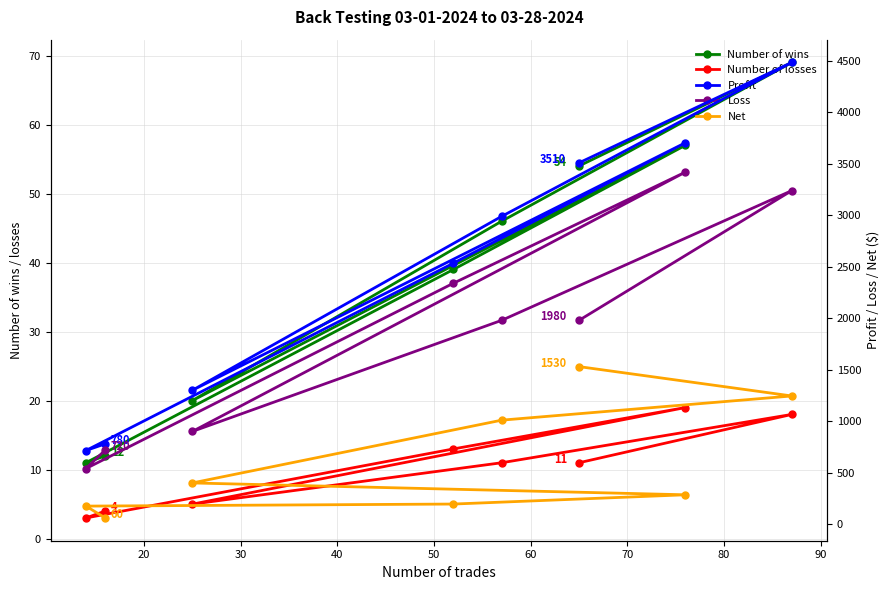

What is the highest value of the Profit series?

4485